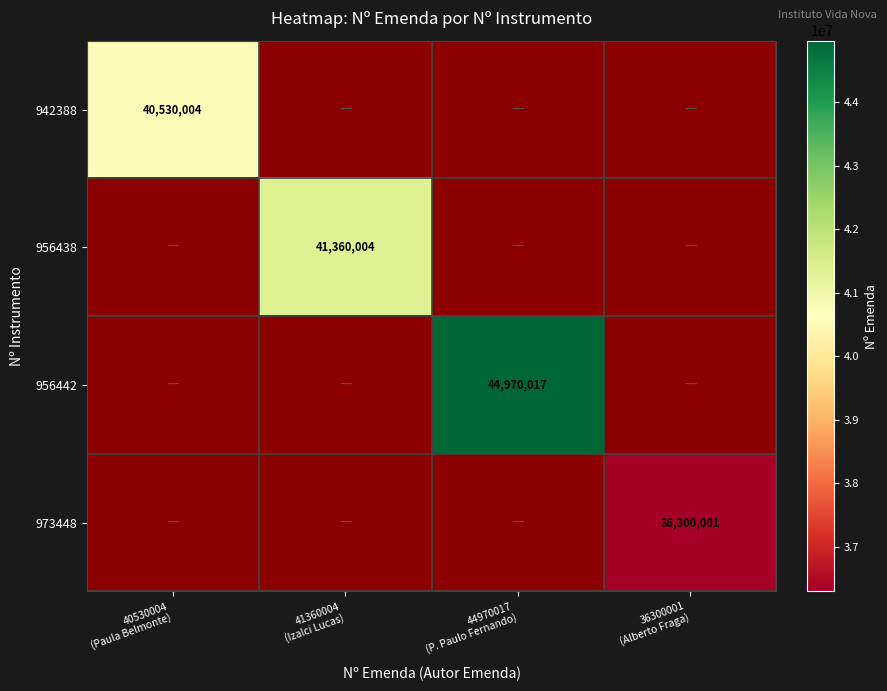

What is the highest value of the 942388 series?

40530004.0